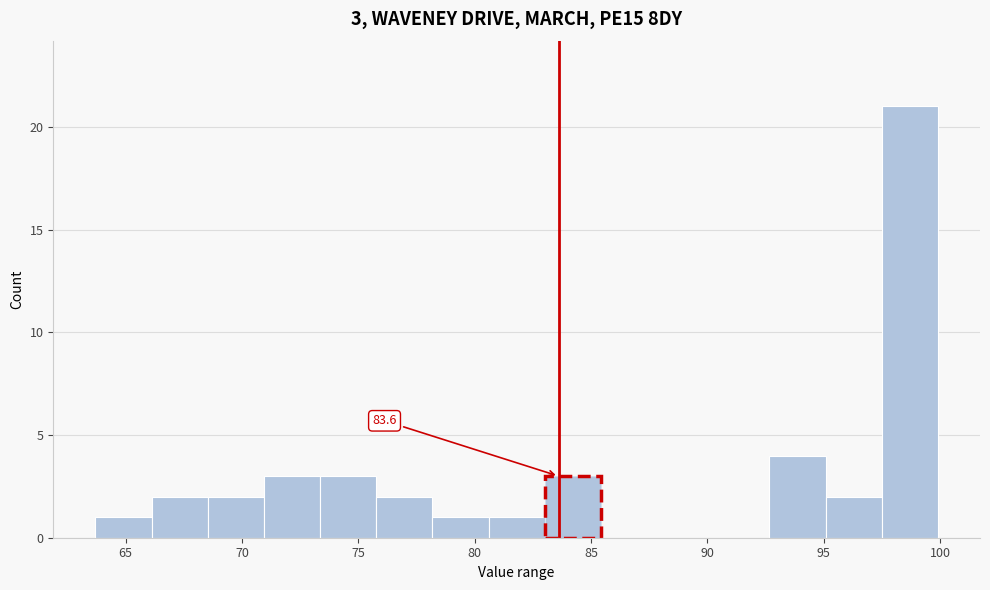

Which range on the x-axis has the tallest bar?

97.5 to 100.0